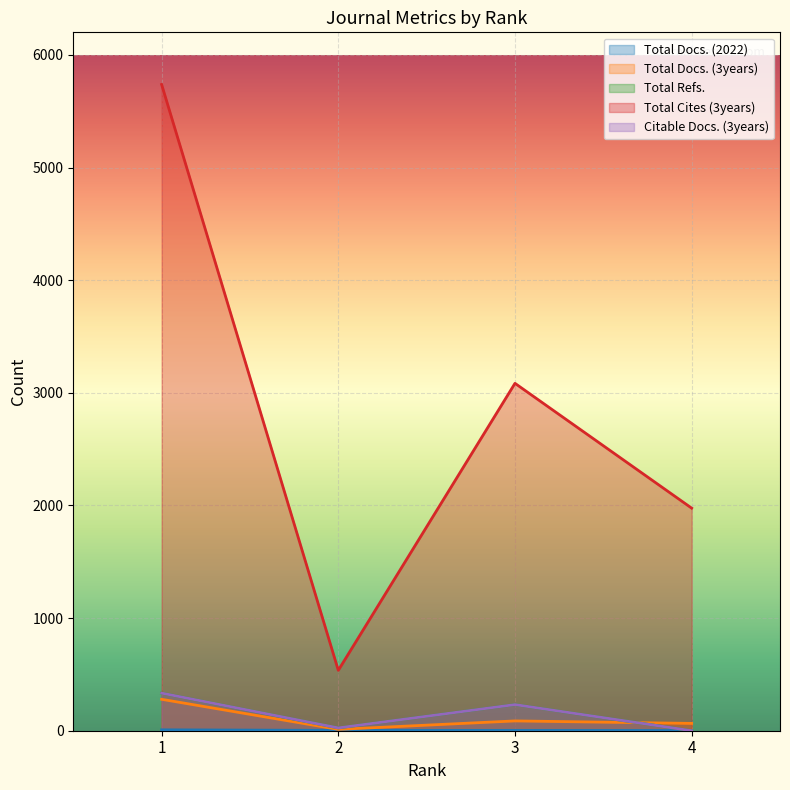

After their last crossing, which series has the higher values: Total Docs. (3years) or Citable Docs. (3years)?

Total Docs. (3years)